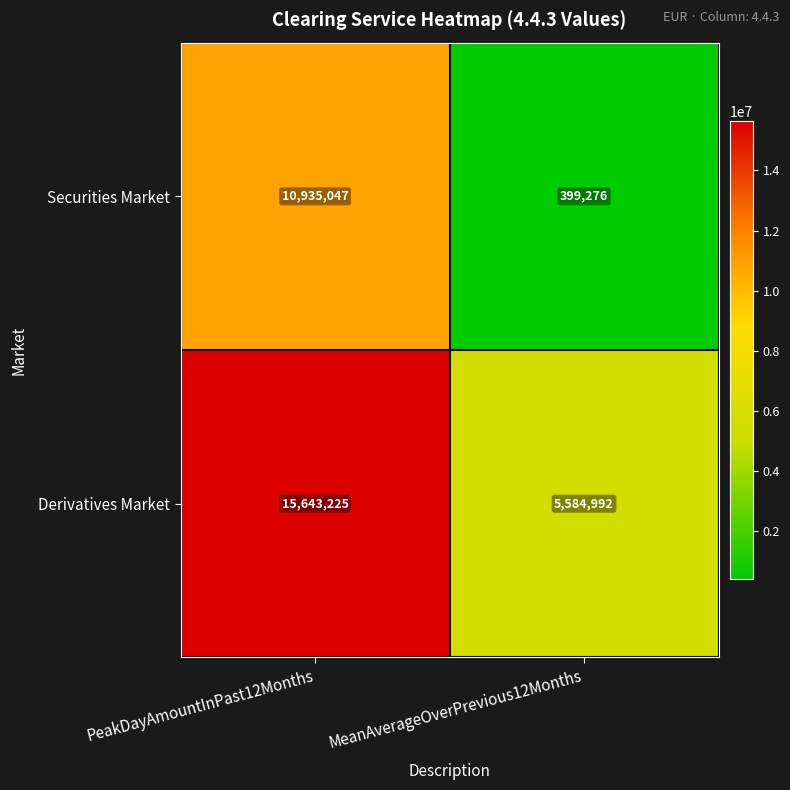

What is the lowest value of the Derivatives Market series?

5584992